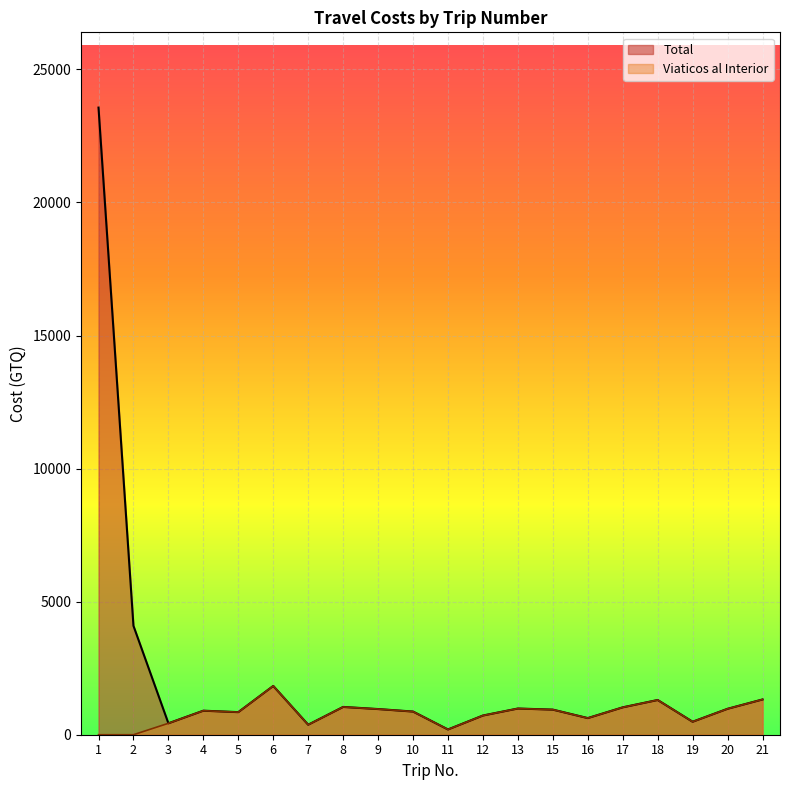

What is the average value of the Total series?

2175.9